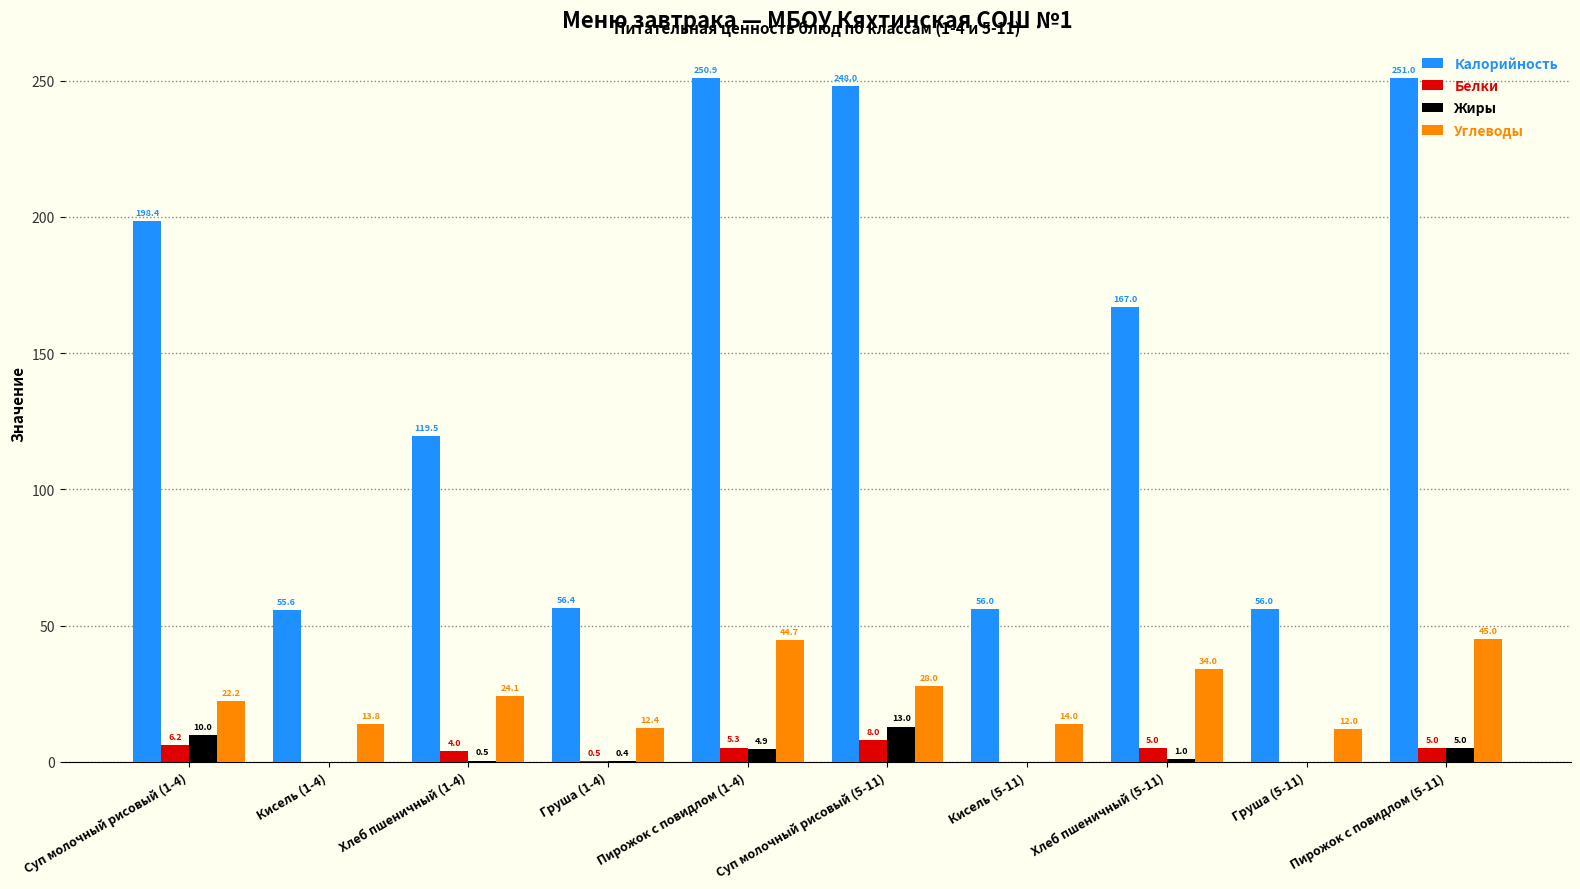

True or false: Жиры has a value of 5.0 at Пирожок с повидлом (5-11).

True